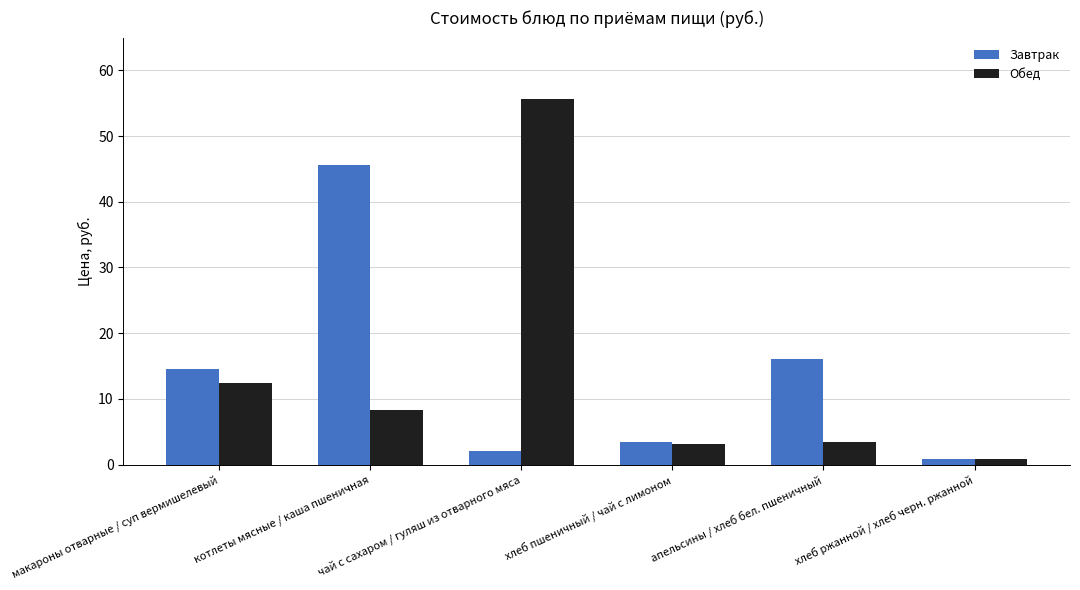

Read the Завтрак value at котлеты мясные / каша пшеничная.

45.7